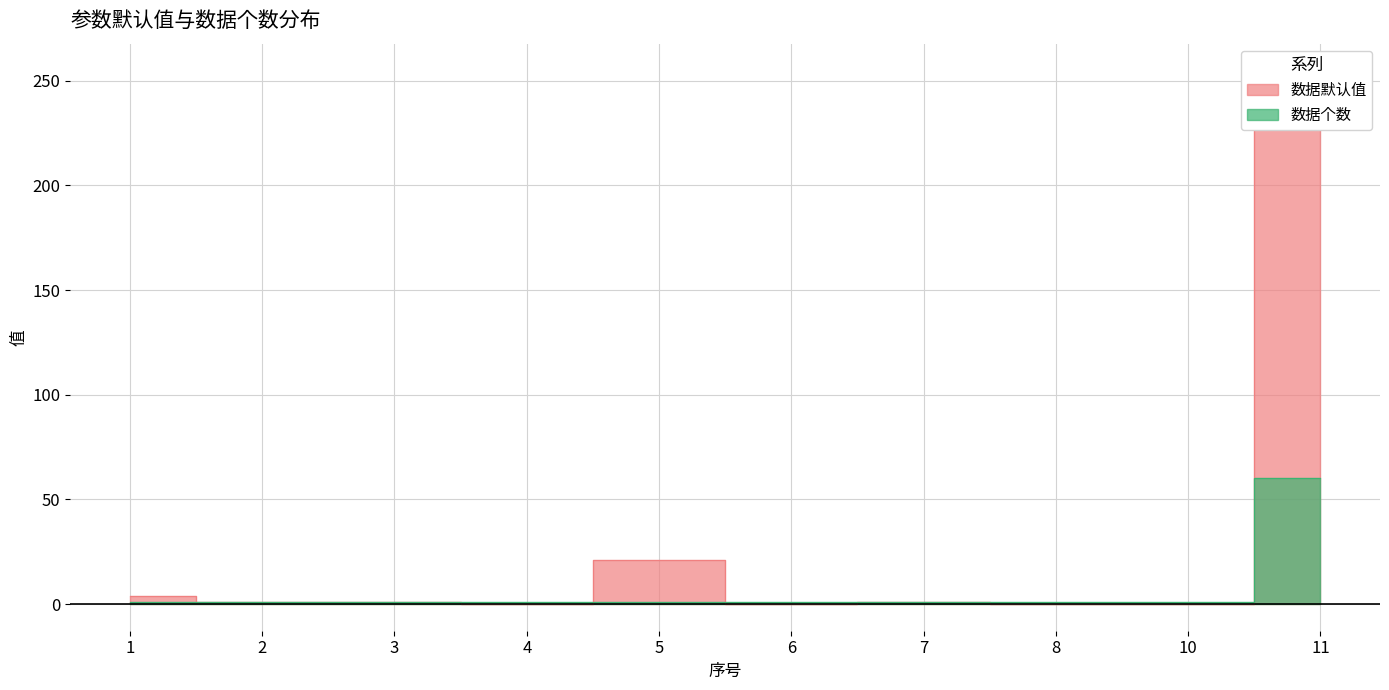

At which category is the sum across all series the highest?

11